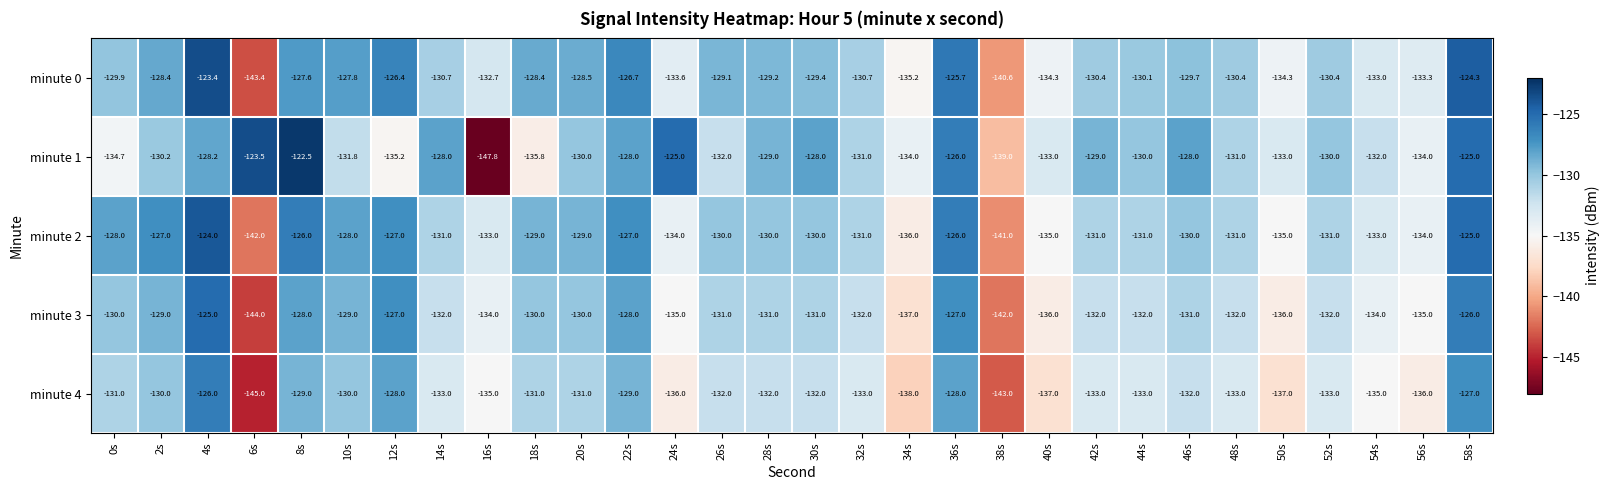

At which category is the sum across all series the highest?

4s